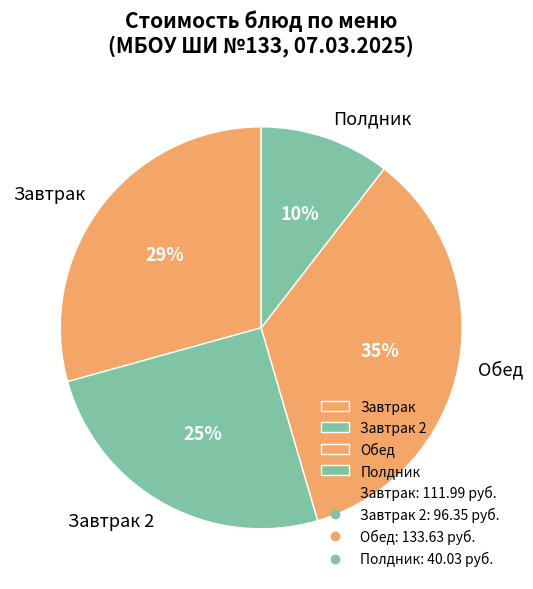

How many slices are in this pie chart?

4